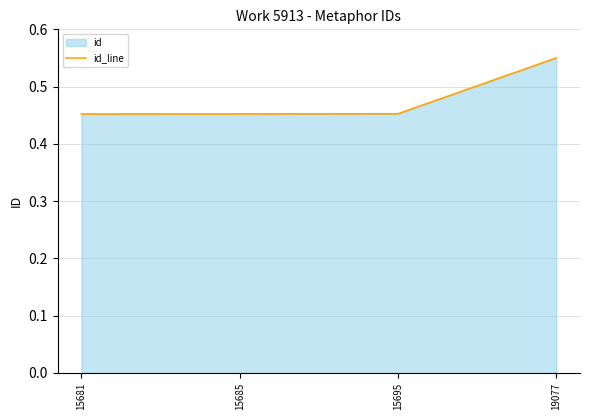

What is the value of the 4th point from the left?

0.6